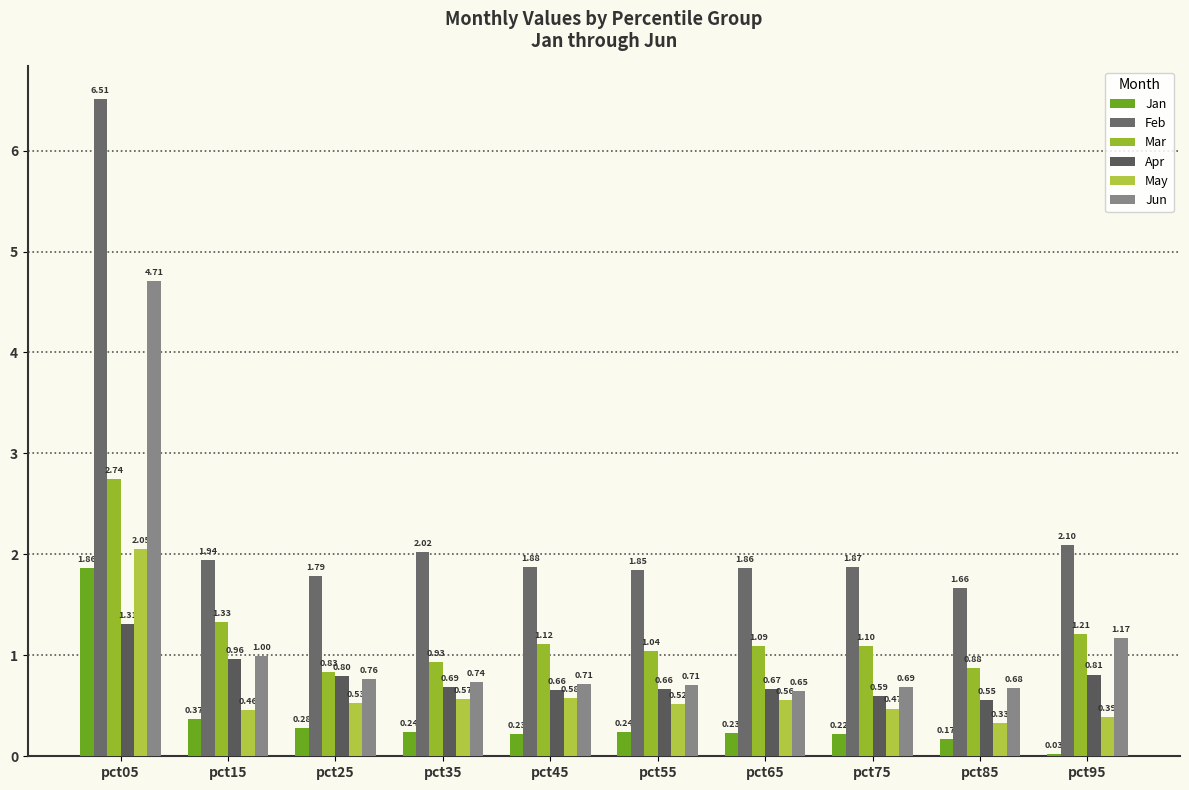

The value of Apr at pct85 is 0.6. True or false?

True